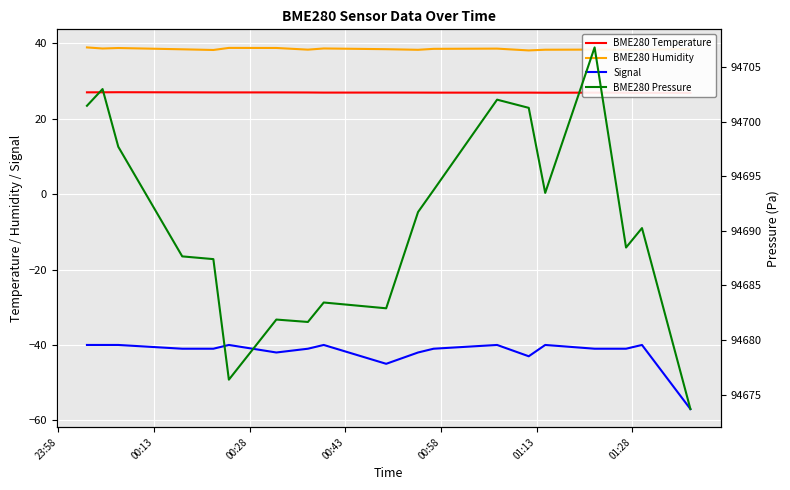

What is the highest value of the Signal series?

-40.0